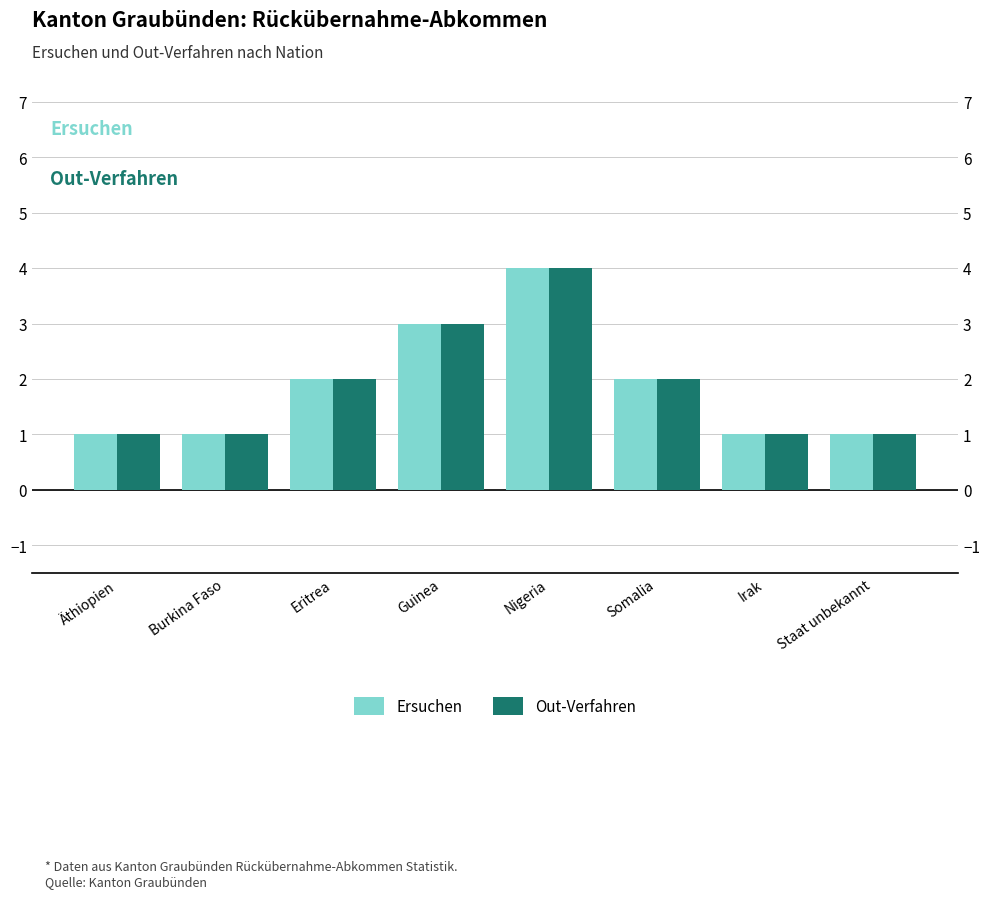

What is the sum of the Out-Verfahren values at Guinea and Irak?

4